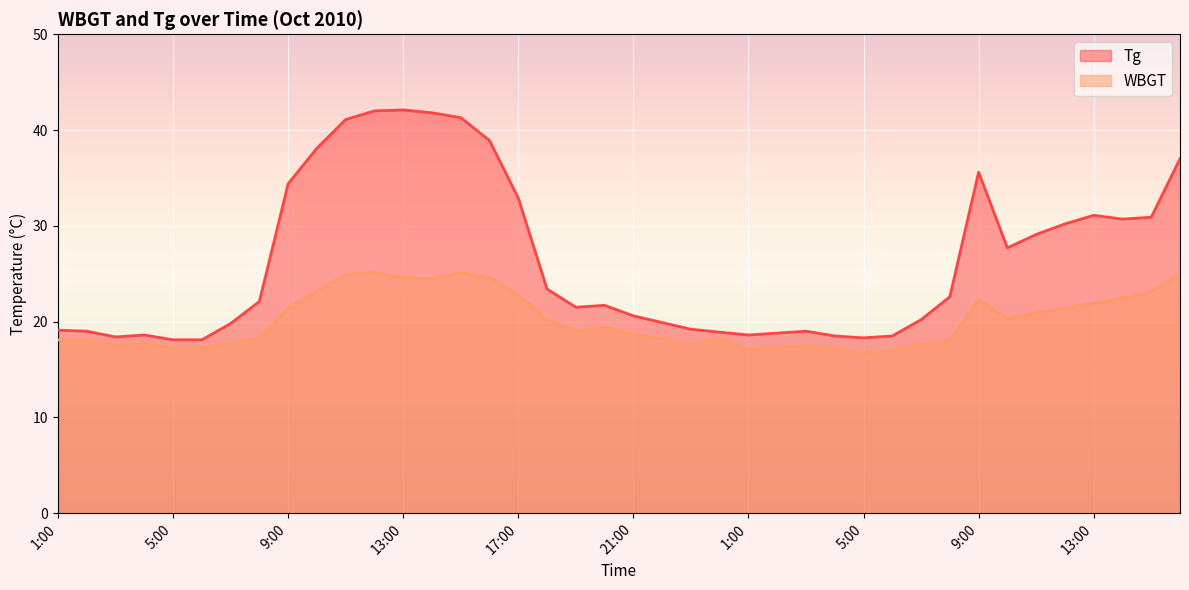

Which label corresponds to the largest value in the chart?

13:00